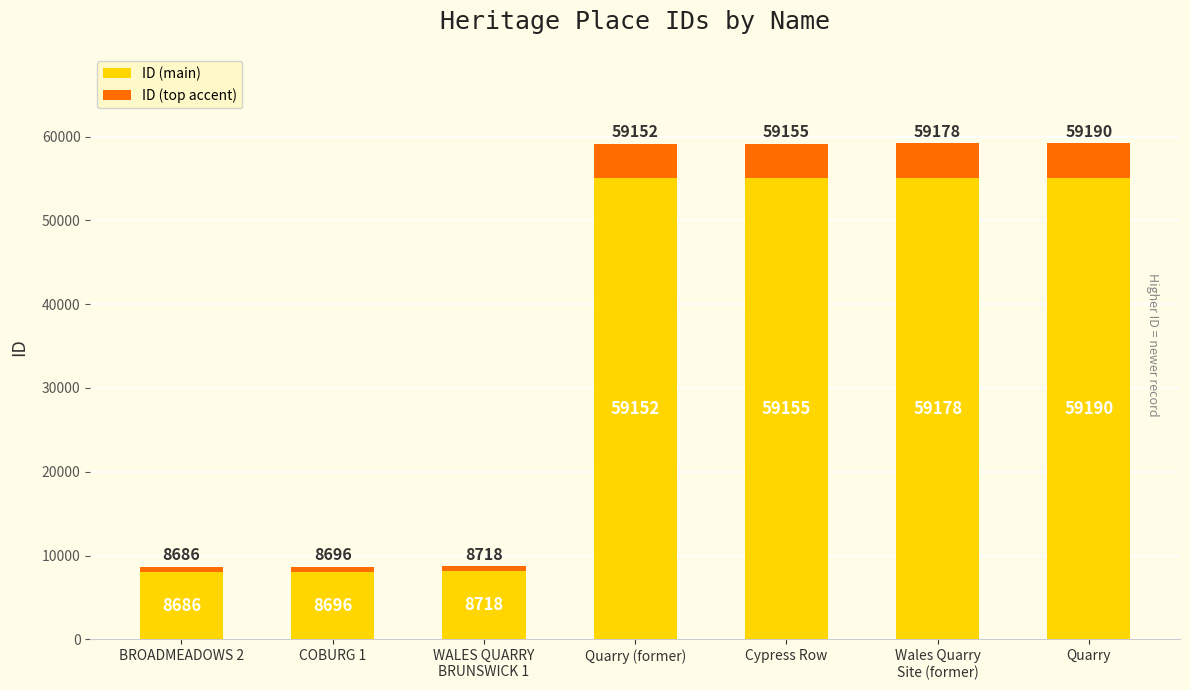

What are all the series names shown in the legend?

ID (main), ID (top accent)